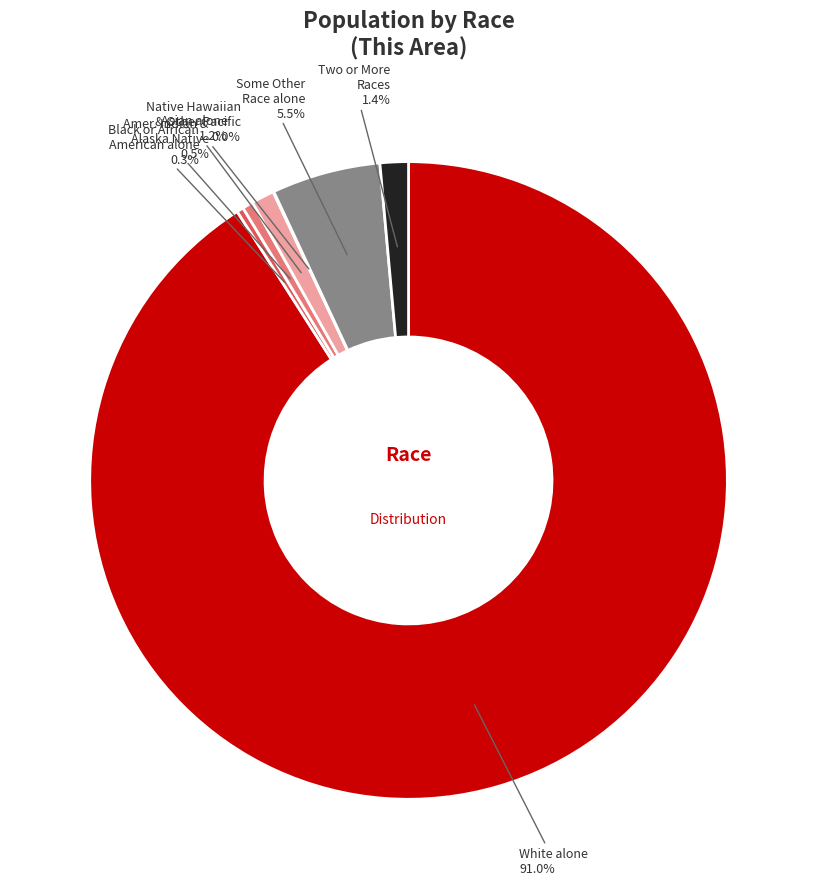

To the nearest percent, what is the difference between the largest and smallest slice percentages?

91%